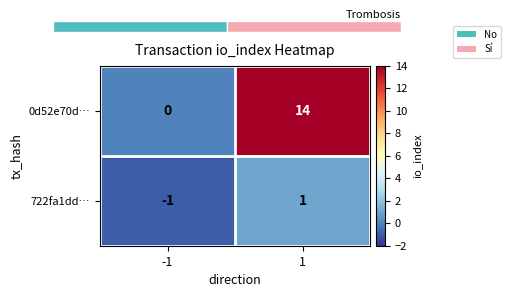

The 0d52e70d… series shows 14 at 1. True or false?

True